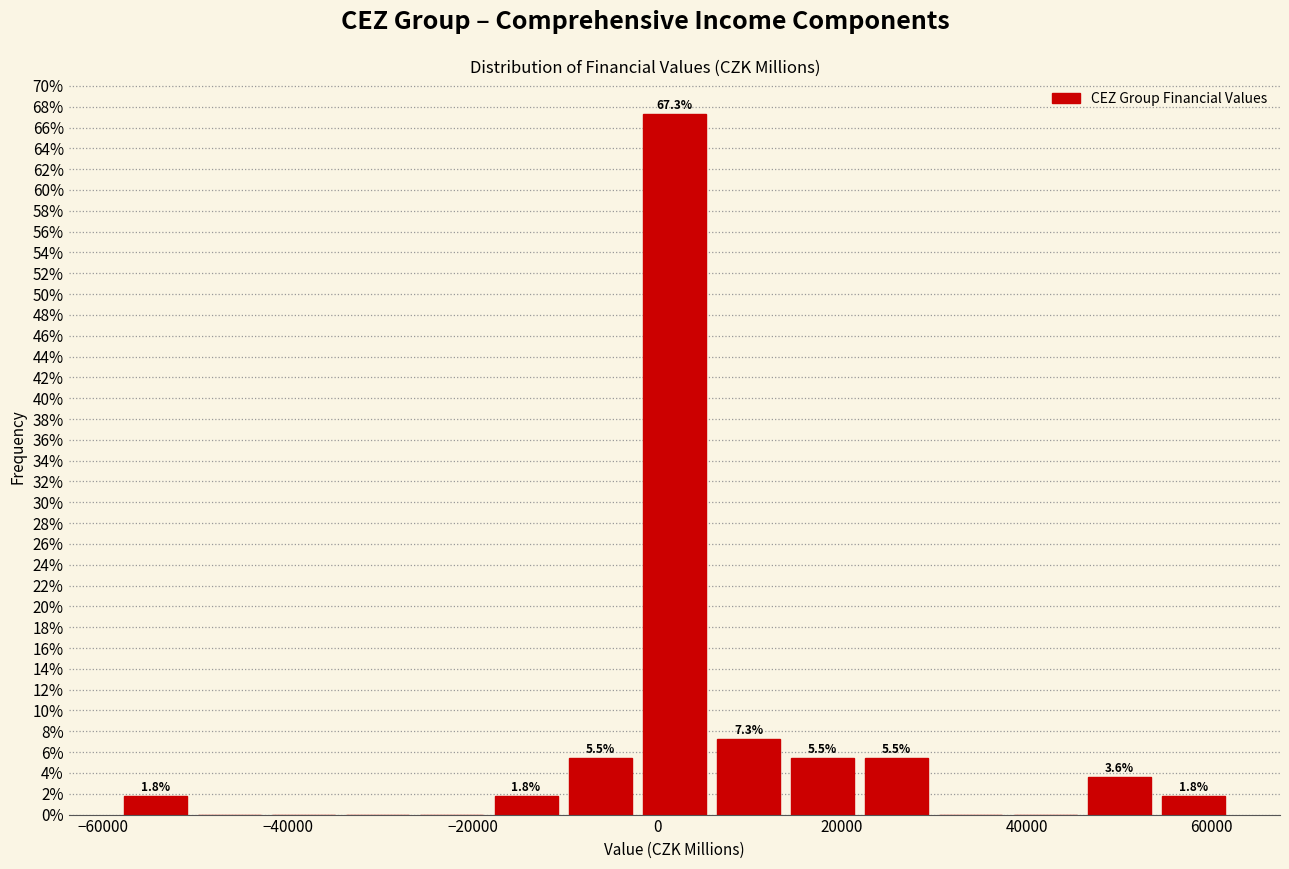

Over which range of the x-axis is the bar tallest?

-2000 to 6000